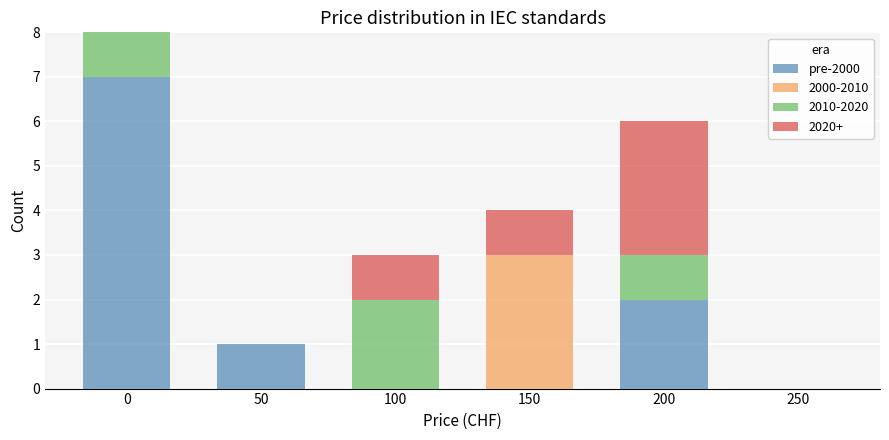

How many series are shown in this chart?

4